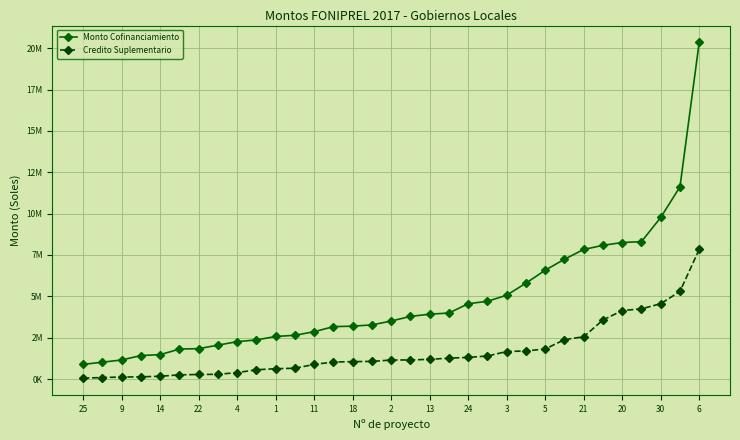

Does the chart have visible grid lines?

Yes